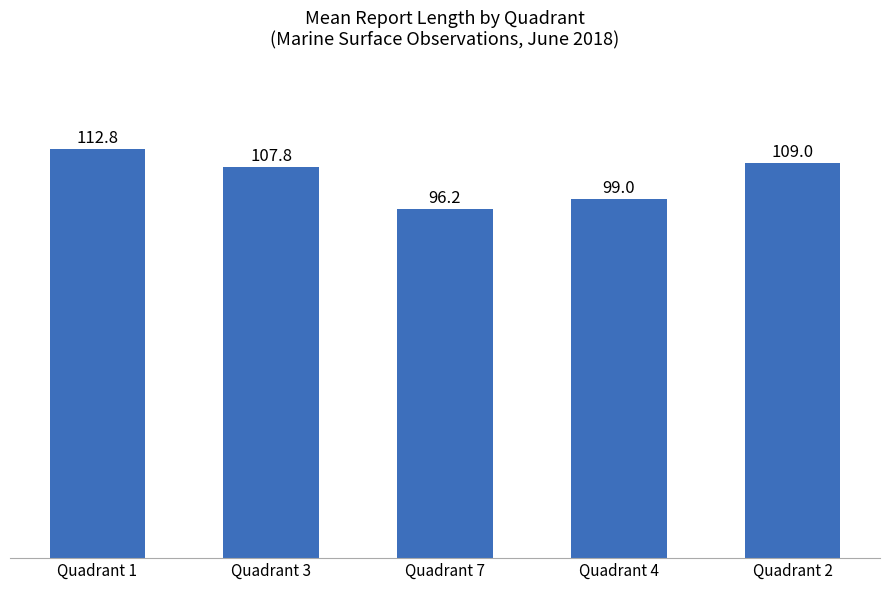

What is the value of the 1st bar from the left?

112.8